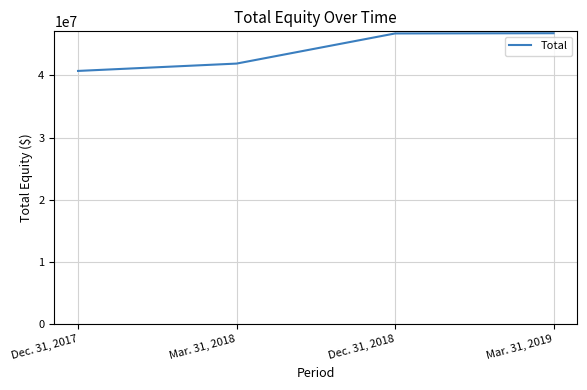

What is the difference between the maximum and minimum values?

6054850